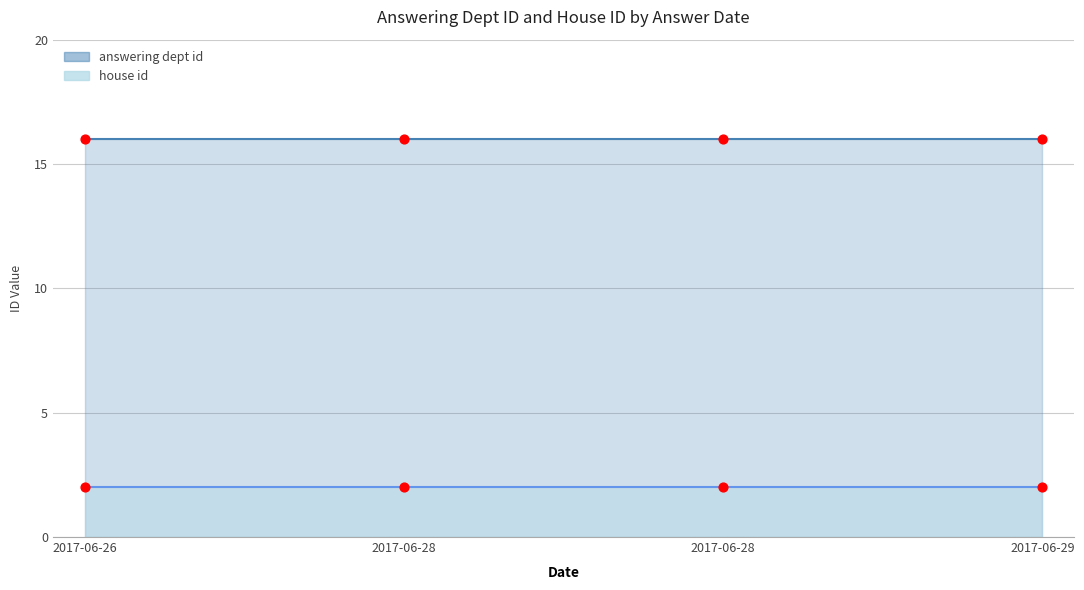

What is the total value across all series at 2017-06-26?

18